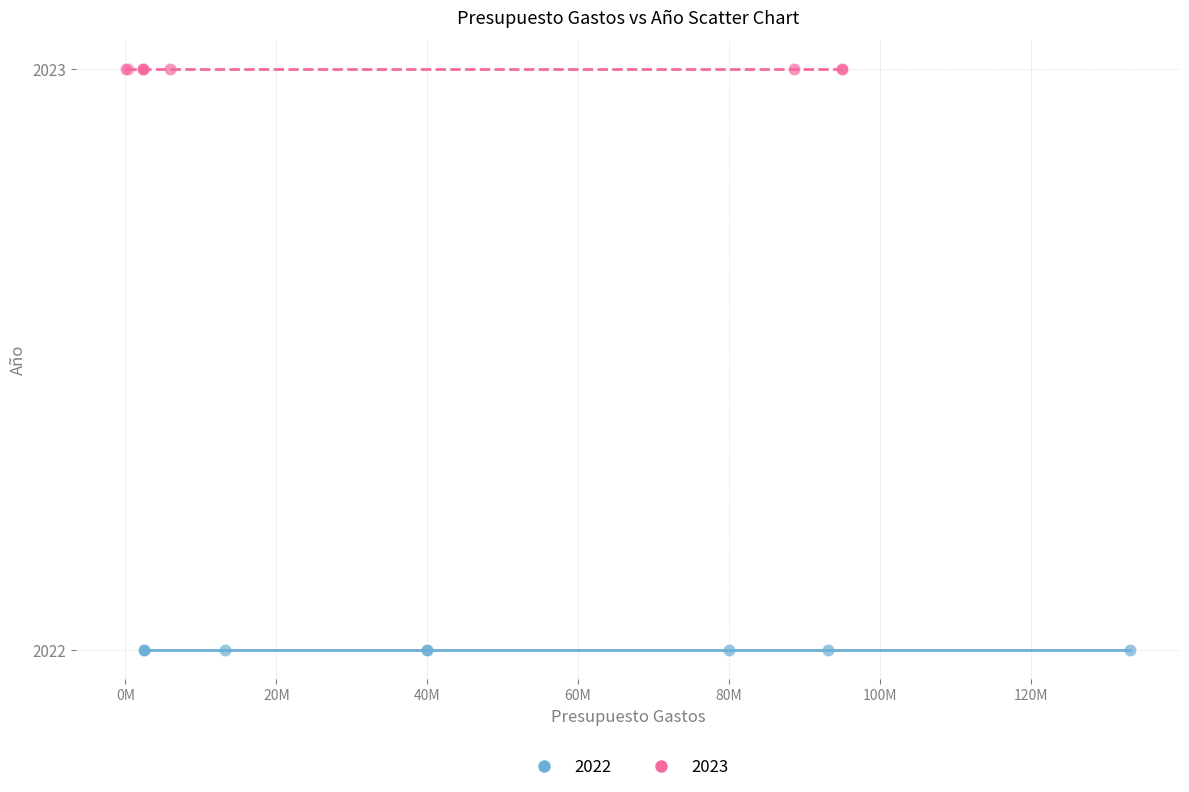

Which series contains the lowest Y value?

2022